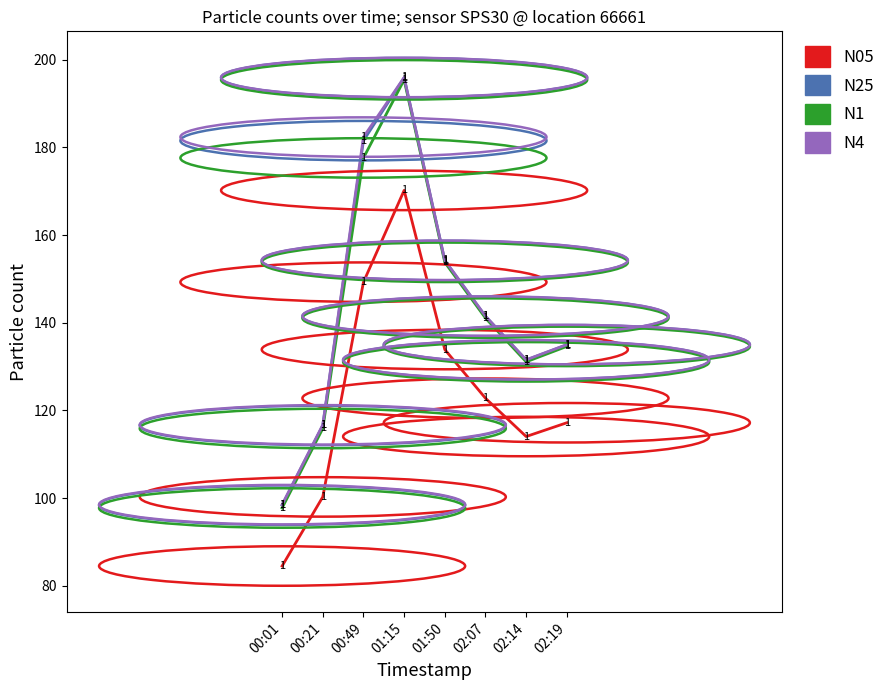

At how many categories does at least one series exceed 121?

6